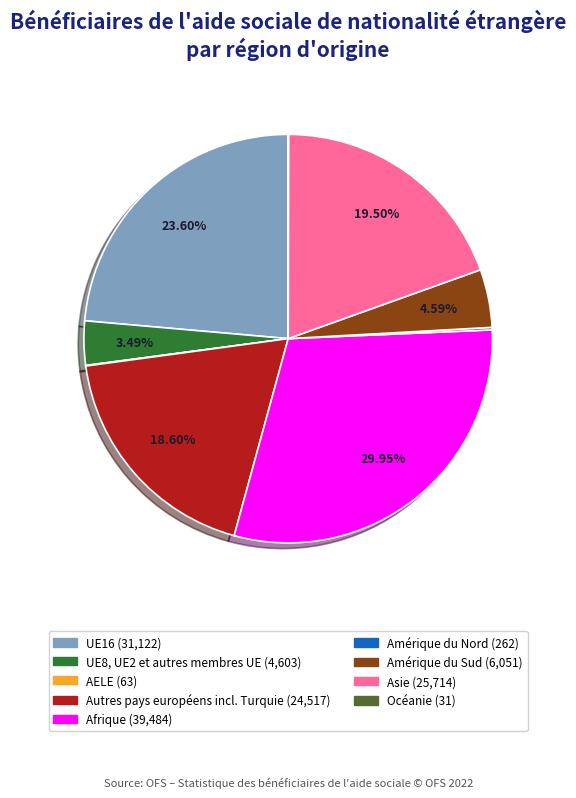

Is it true that Amérique du Sud is 5% of the pie?

True